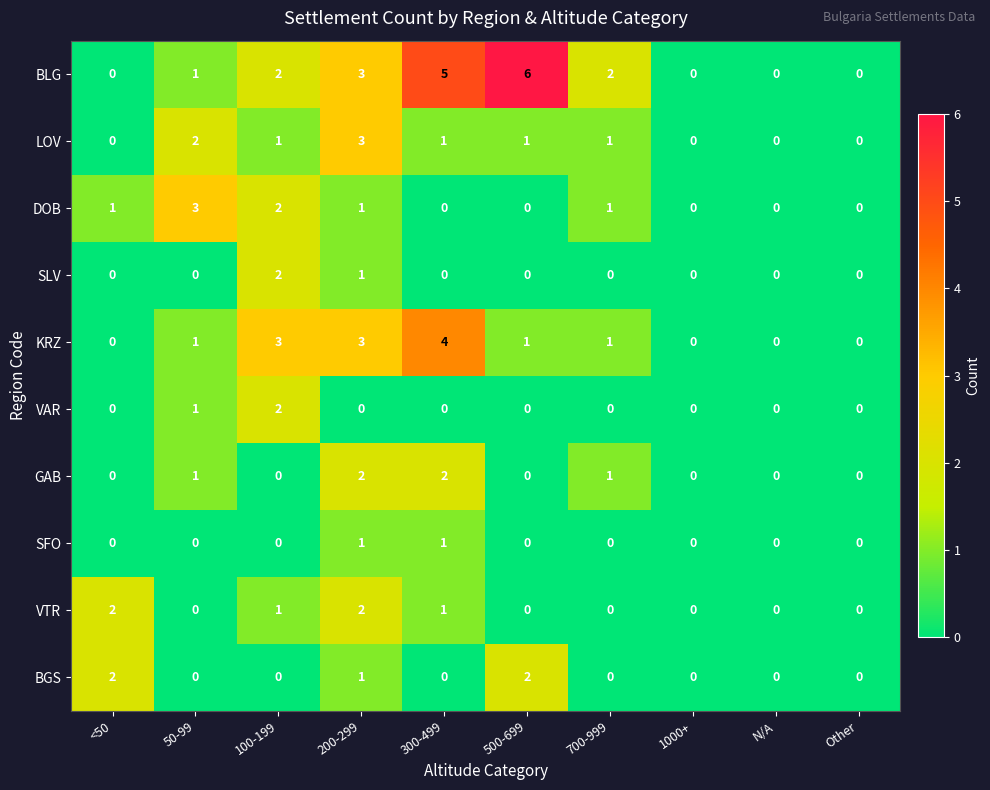

At which label is VAR closest to 1?

50-99